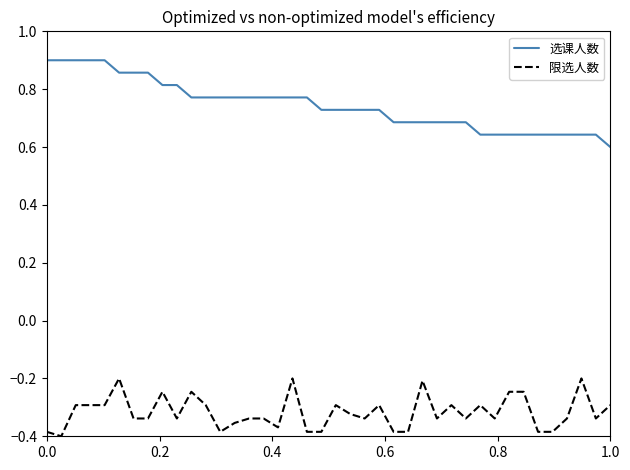

Which series has the largest total across all categories?

选课人数